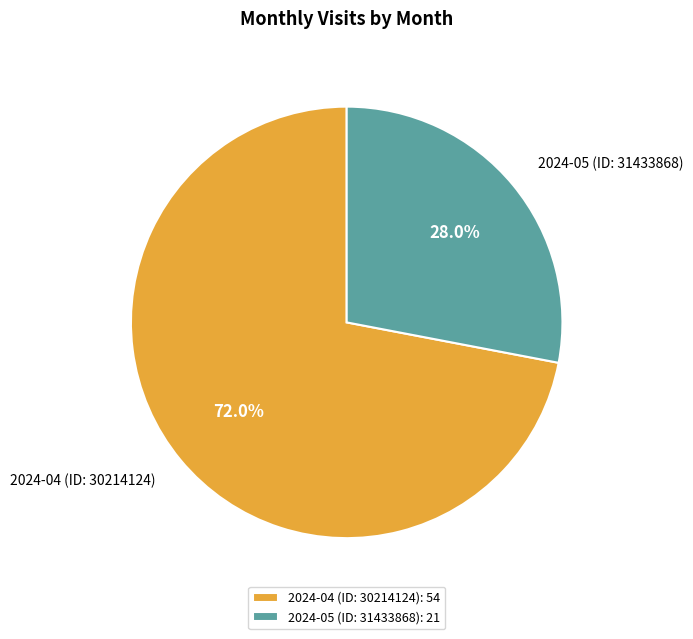

Which category has the smallest portion of the pie?

2024-05 (ID: 31433868)